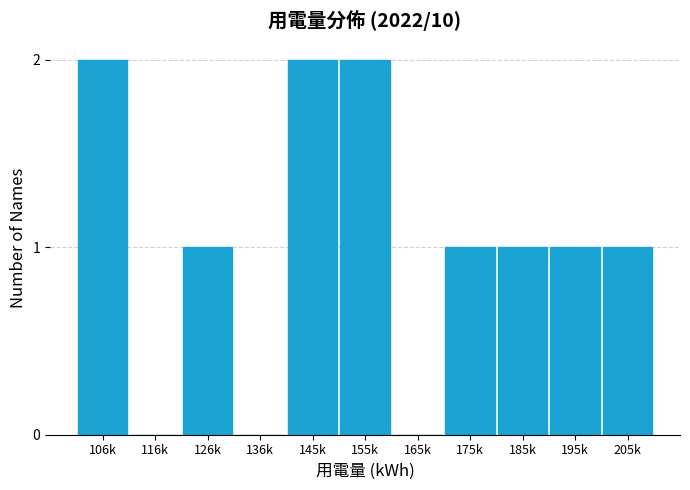

Reading left to right, list all the values displayed in this chart.

106k=2	116k=0	126k=1	136k=0	145k=2	155k=2	165k=0	175k=1	185k=1	195k=1	205k=1